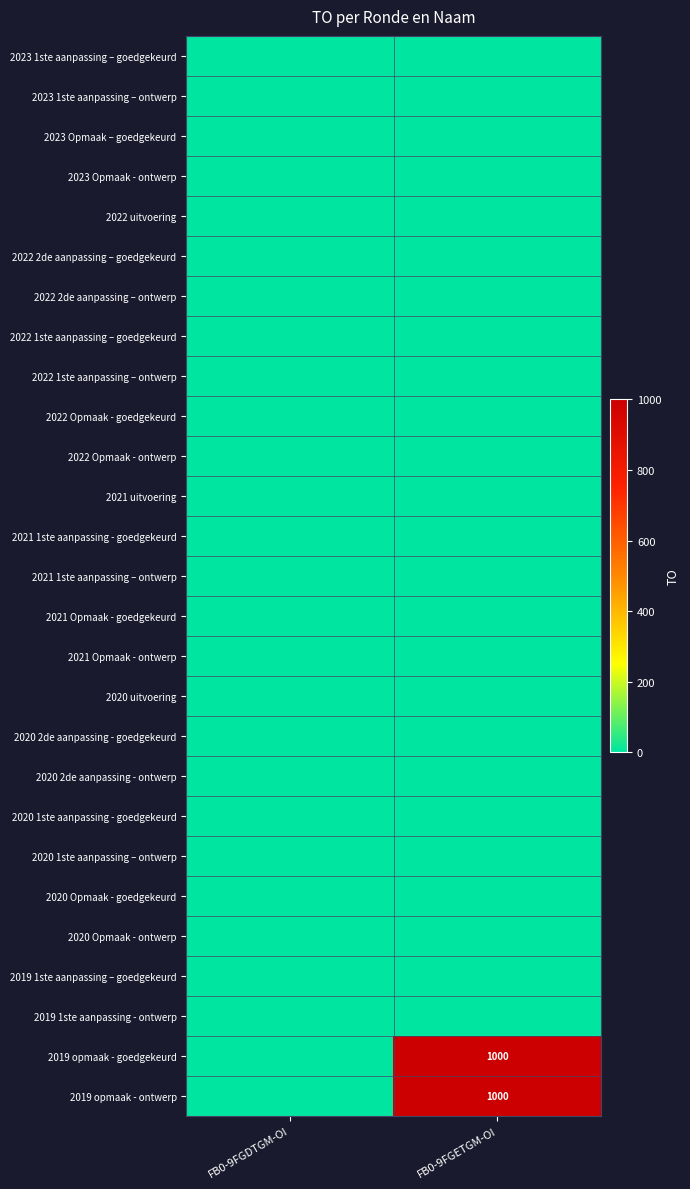

How many categories are shown in the chart?

2